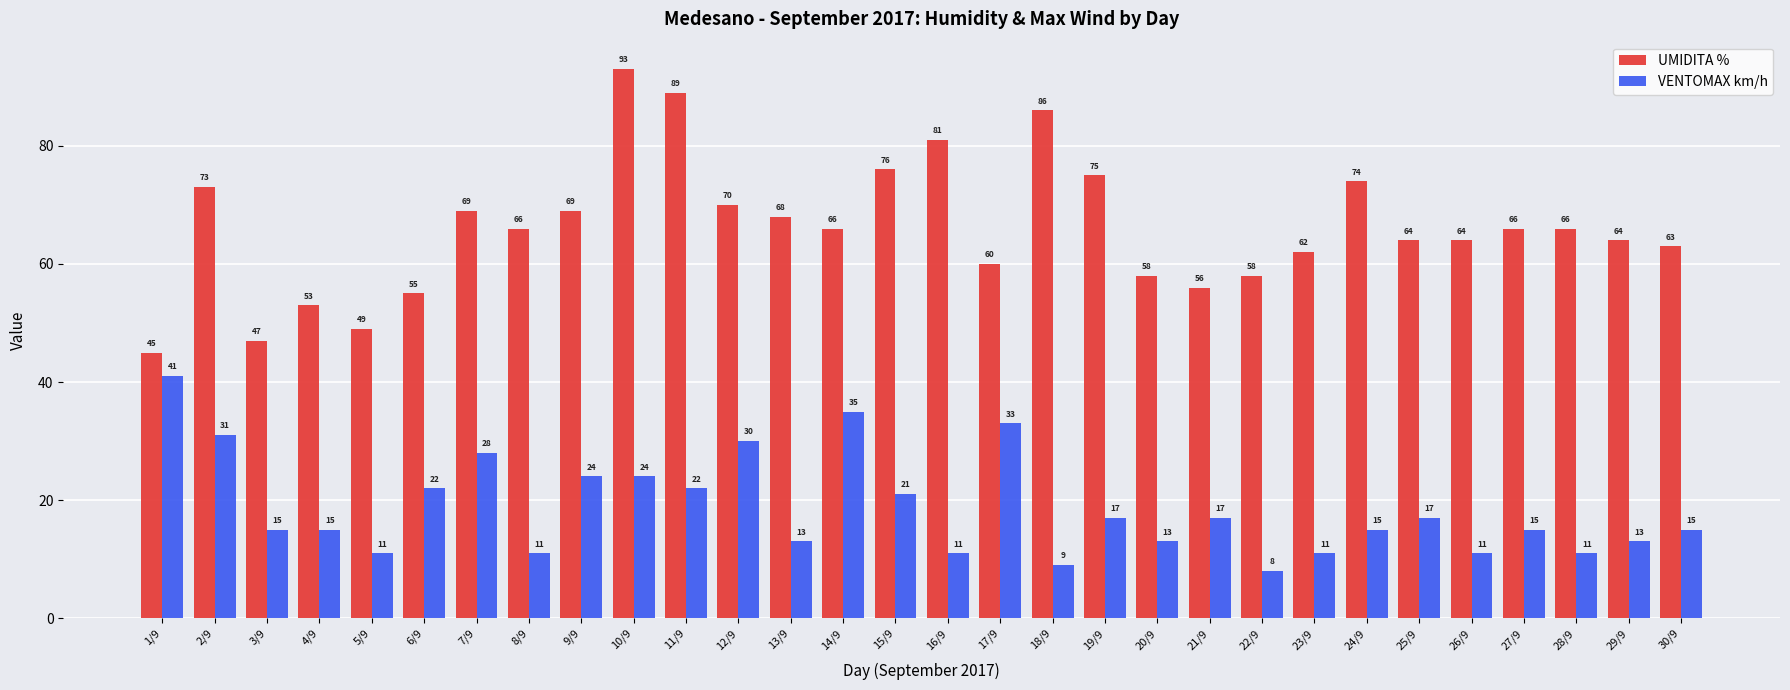

What value does the UMIDITA % series have at 27/9, to the nearest 5?

65